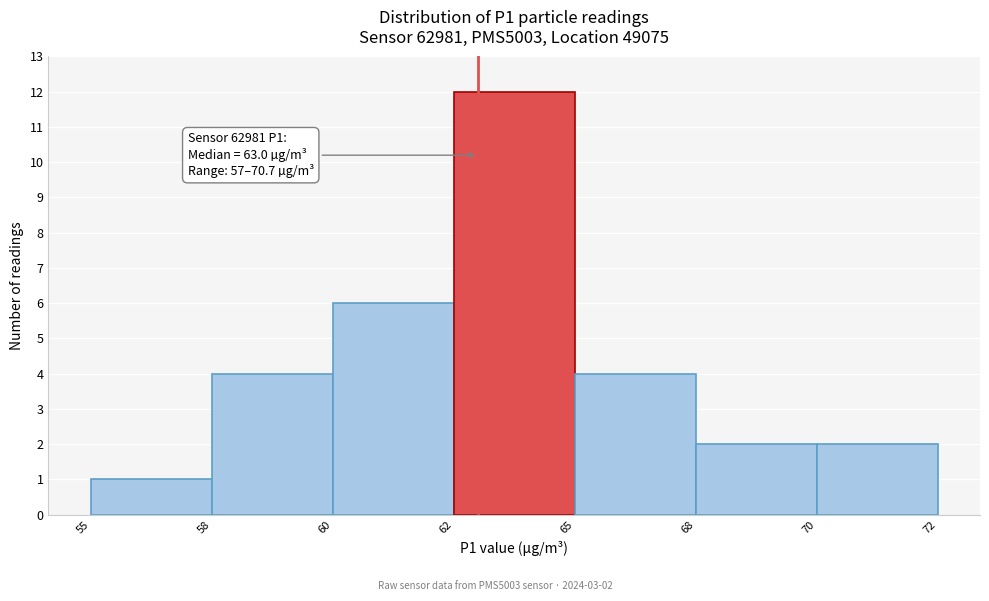

Reading left to right, what are all the values shown in this chart?

55=1	58=4	60=6	62=12	65=4	68=2	70=2